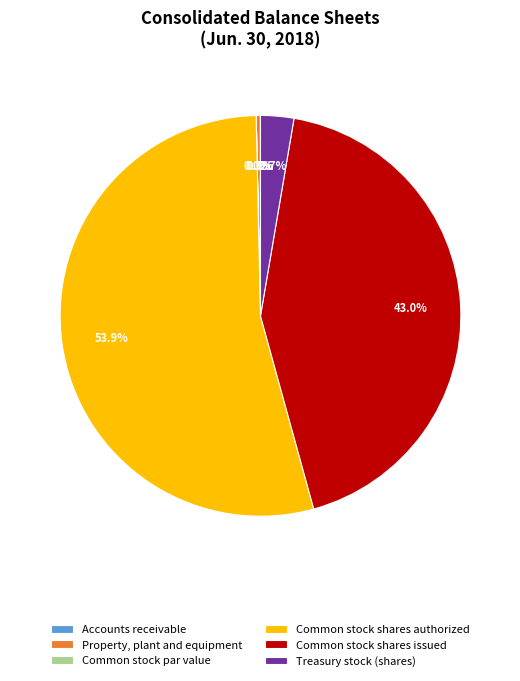

To the nearest percent, what is the difference between the Treasury stock (shares) and Common stock shares issued slice percentages?

40%